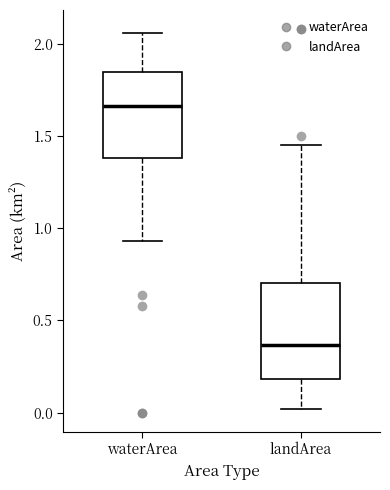

Where is the lower edge of the box for landArea on the y-axis? The values are not printed on the chart, so give them approximately, as read against the axis.

0.20